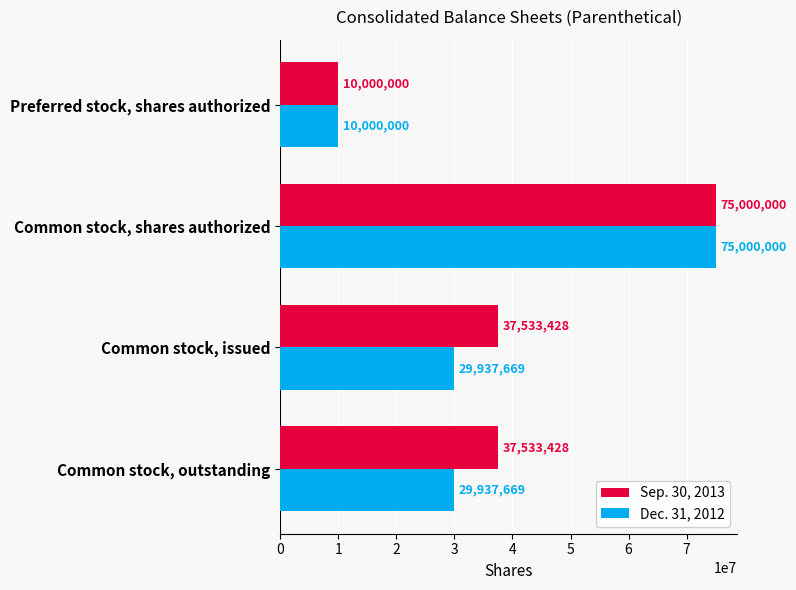

The Dec. 31, 2012 series shows 21212864 at Common stock, shares authorized. True or false?

False